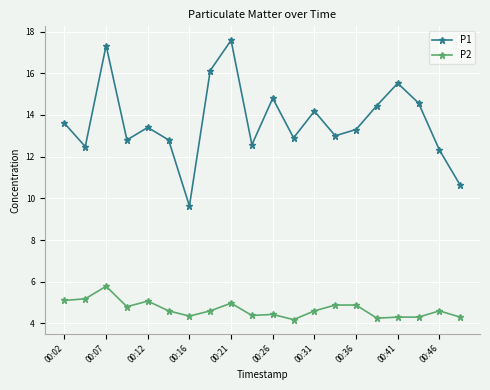

List the series in order of their overall mean, lowest first.

P2, P1